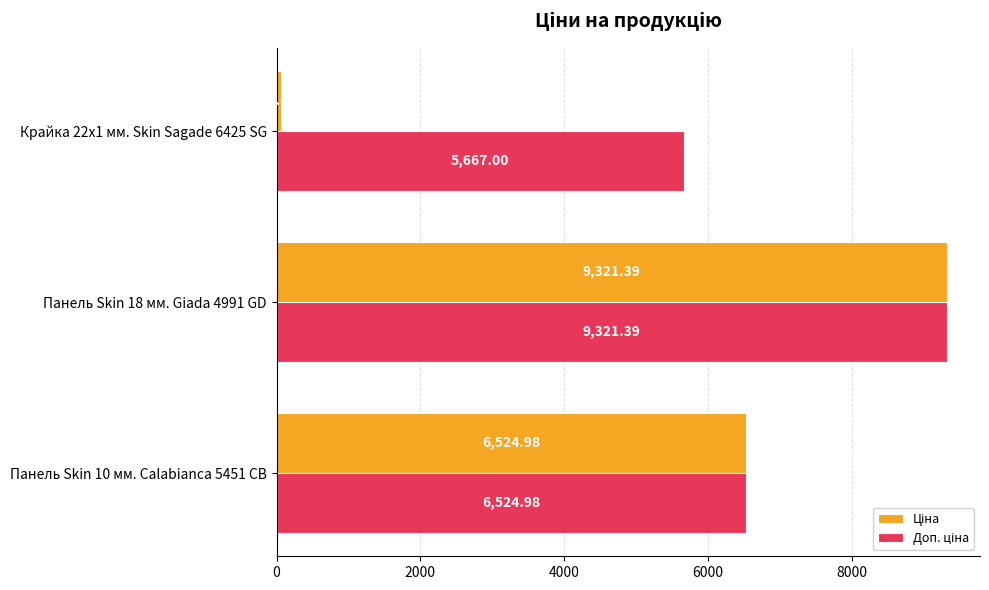

What is the spread (max minus min) of values at Крайка 22x1 мм. Skin Sagade 6425 SG?

5610.3